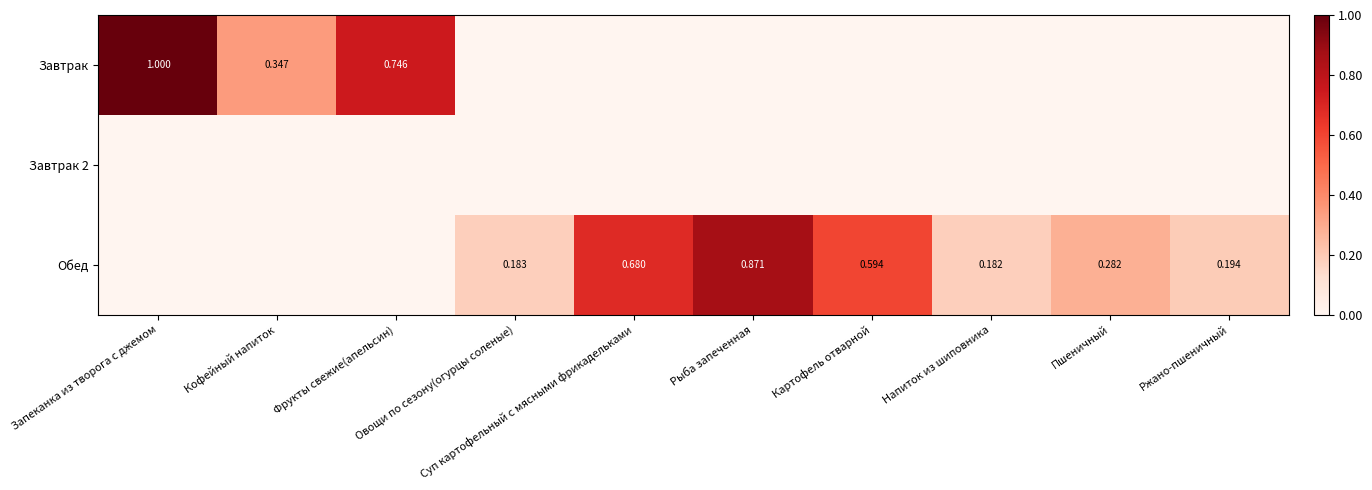

At which category is the sum across all series the highest?

Запеканка из творога с джемом